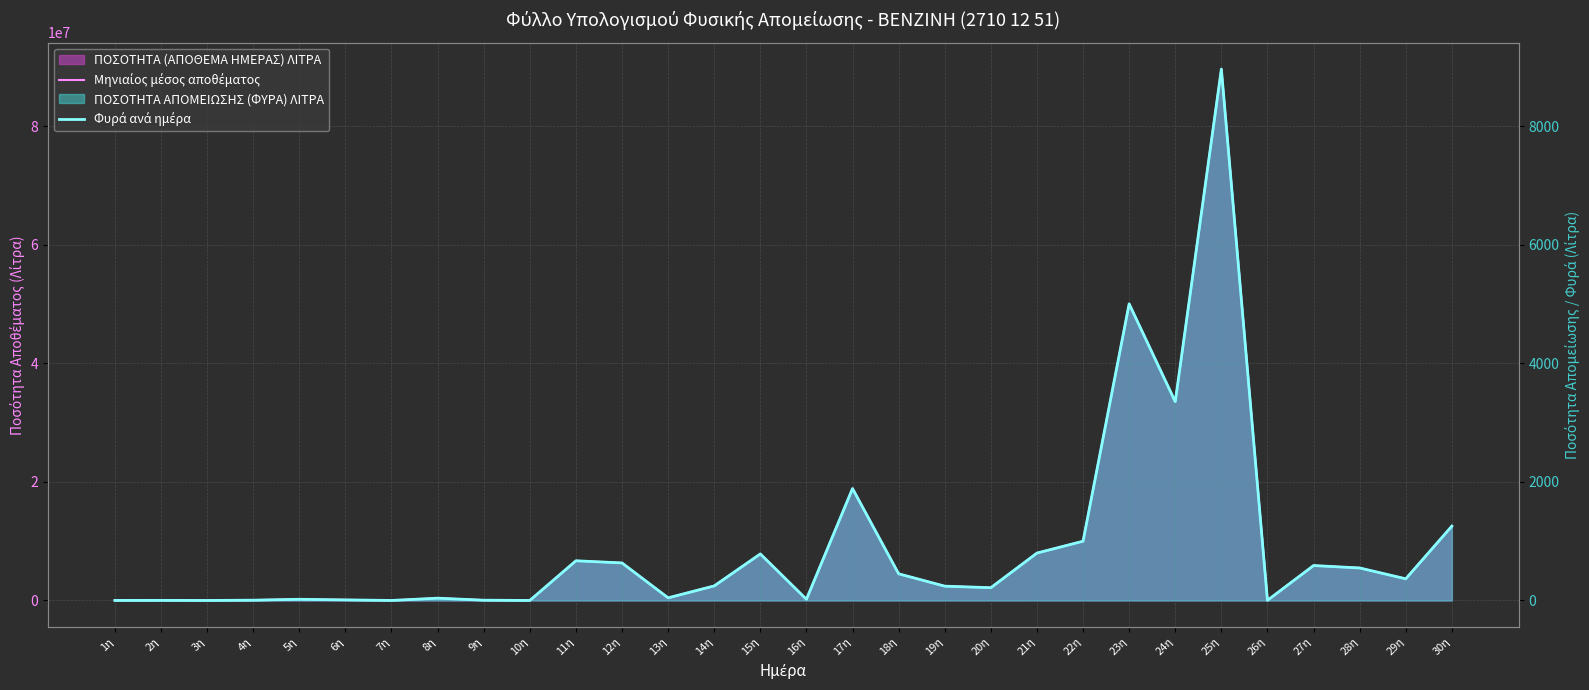

At which label does Φυρά ανά ημέρα first exceed 245?

11η